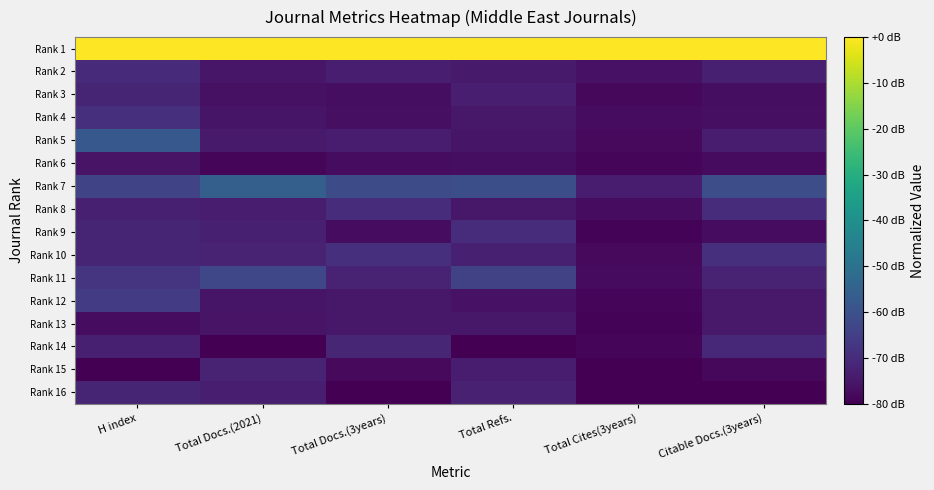

How many data points does each series have?

6